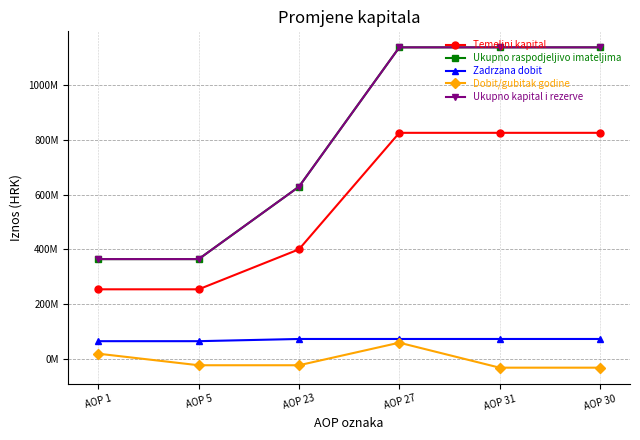

Is the value of Dobit/gubitak godine at AOP 30 greater than the value of Temeljni kapital at AOP 30?

No